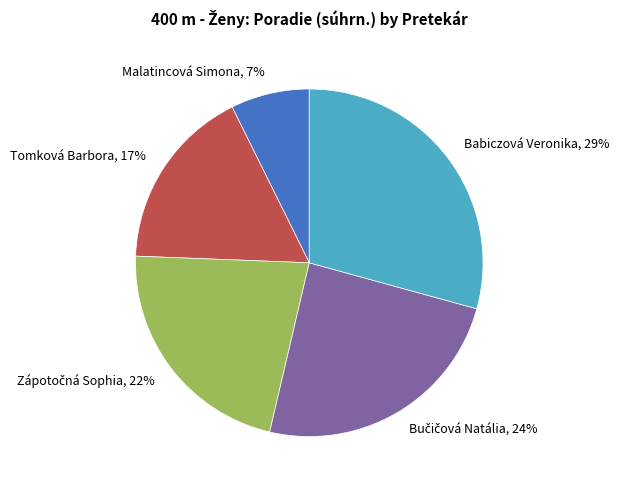

To the nearest percent, what is the difference between the largest and smallest slice percentages?

22%